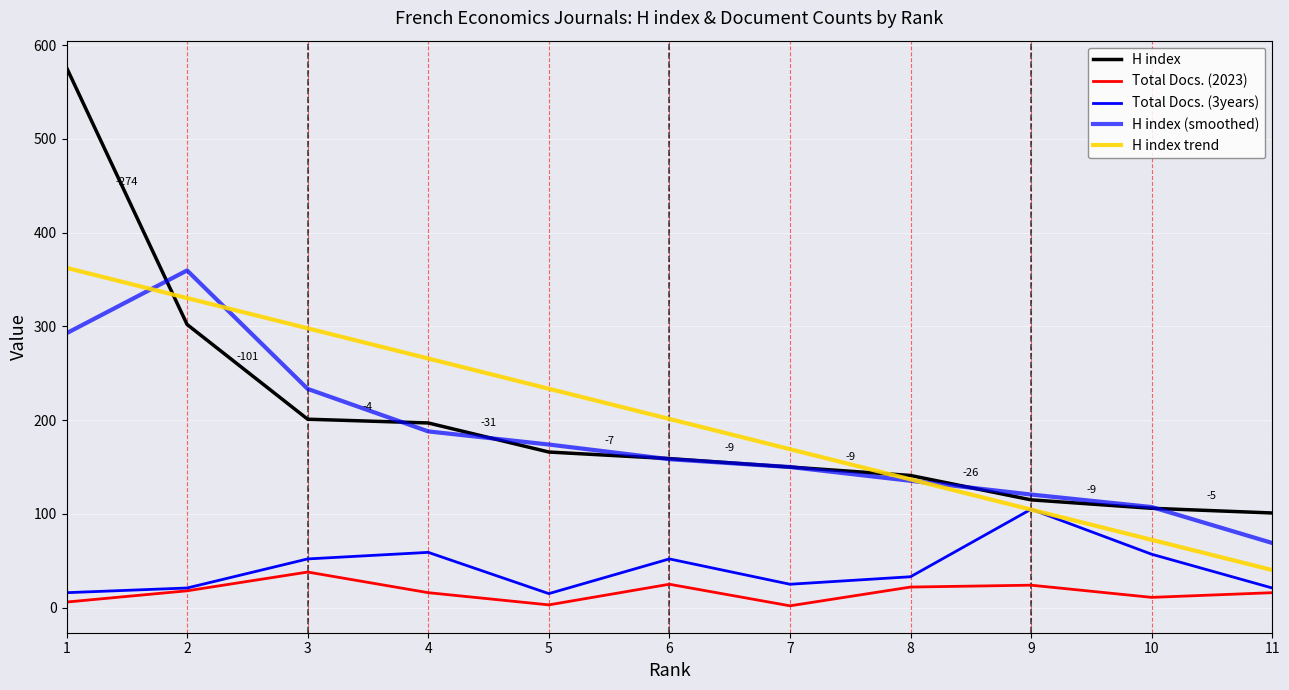

At which label does Total Docs. (3years) first exceed 33?

3